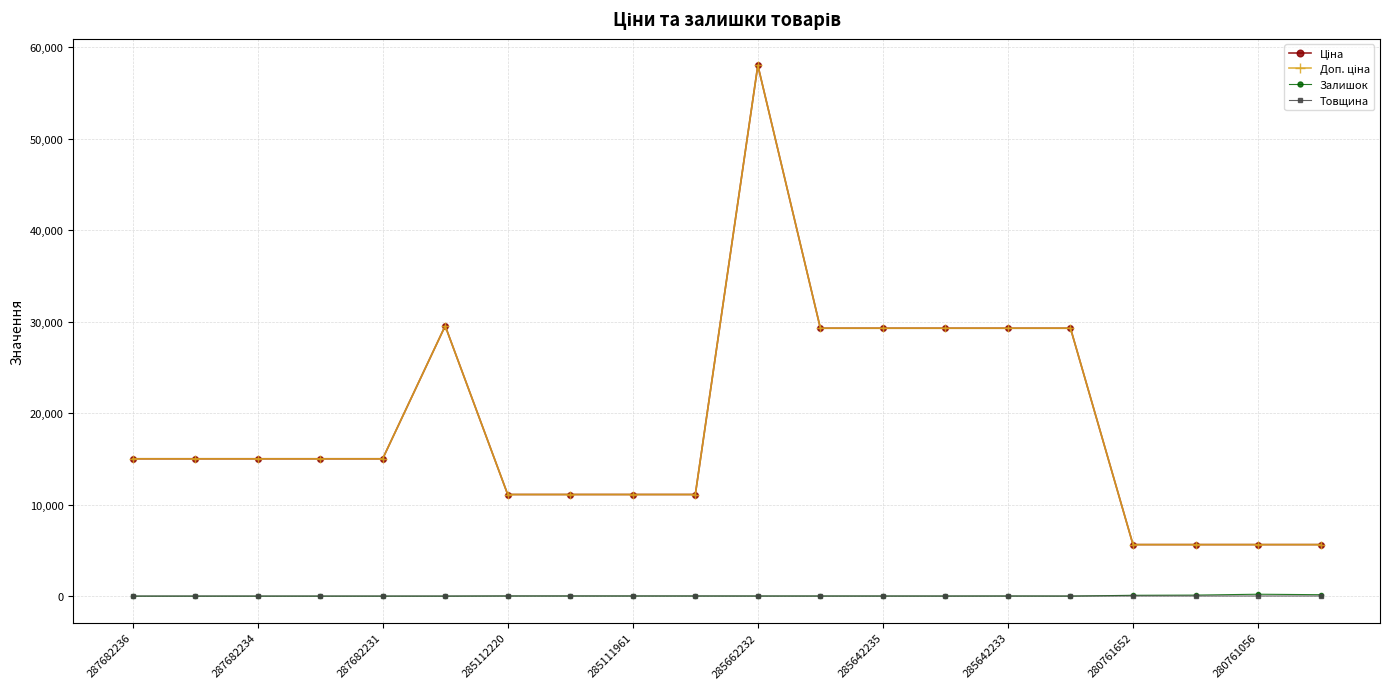

Is this an area chart (filled region under the line)?

No